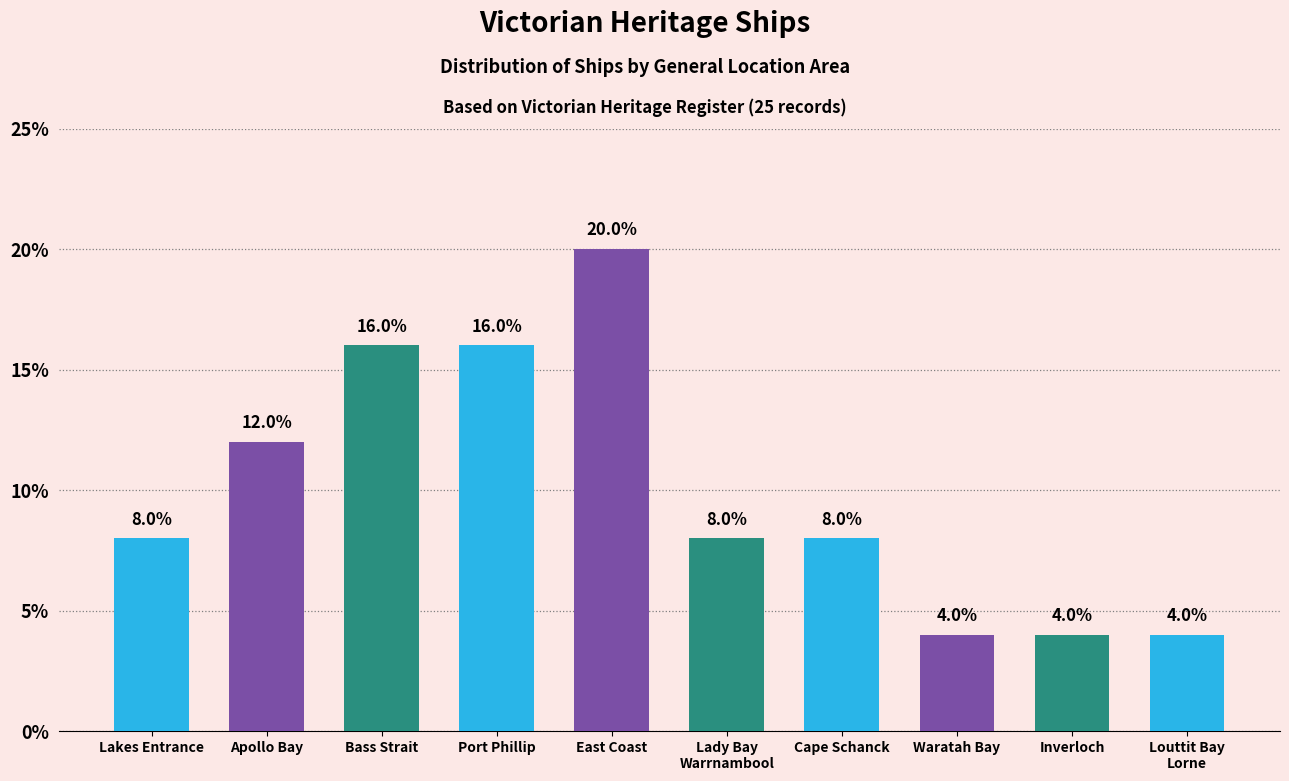

Is it true that the value at Lakes Entrance is 8?

True